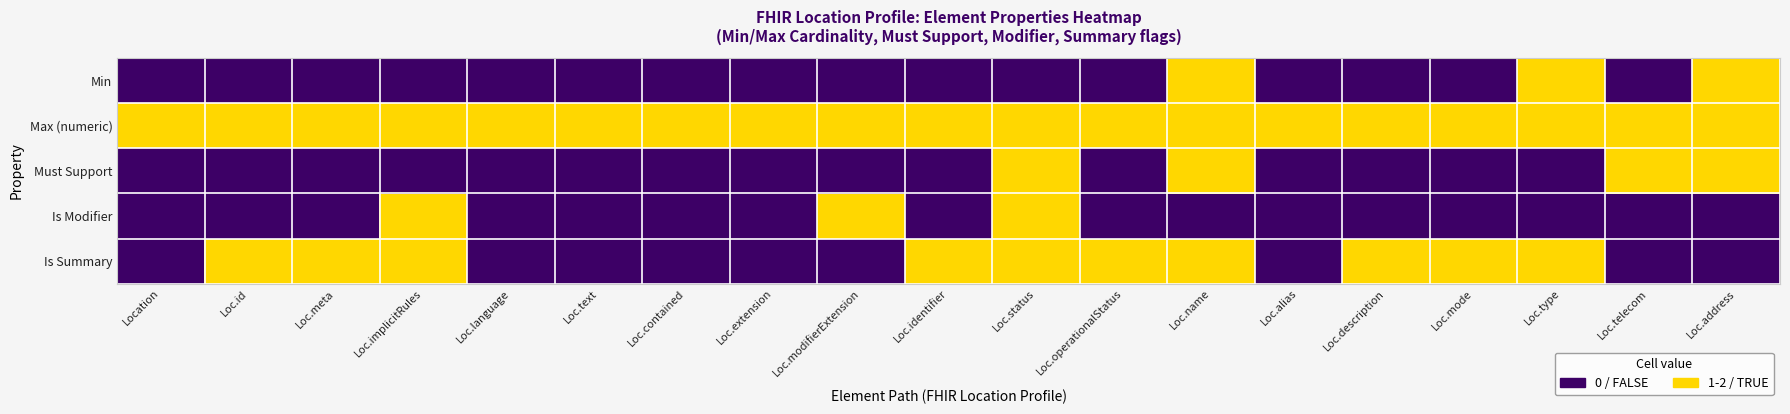

Reading left to right, transcribe all the data shown in this chart.

Min: Location=0	Loc.id=0	Loc.meta=0	Loc.implicitRules=0	Loc.language=0	Loc.text=0	Loc.contained=0	Loc.extension=0	Loc.modifierExtension=0	Loc.identifier=0	Loc.status=0	Loc.operationalStatus=0	Loc.name=1	Loc.alias=0	Loc.description=0	Loc.mode=0	Loc.type=1	Loc.telecom=0	Loc.address=1
Max (numeric): Location=2	Loc.id=1	Loc.meta=1	Loc.implicitRules=1	Loc.language=1	Loc.text=1	Loc.contained=2	Loc.extension=2	Loc.modifierExtension=2	Loc.identifier=2	Loc.status=1	Loc.operationalStatus=1	Loc.name=1	Loc.alias=2	Loc.description=1	Loc.mode=1	Loc.type=1	Loc.telecom=2	Loc.address=1
Must Support: Location=0	Loc.id=0	Loc.meta=0	Loc.implicitRules=0	Loc.language=0	Loc.text=0	Loc.contained=0	Loc.extension=0	Loc.modifierExtension=0	Loc.identifier=0	Loc.status=1	Loc.operationalStatus=0	Loc.name=1	Loc.alias=0	Loc.description=0	Loc.mode=0	Loc.type=0	Loc.telecom=1	Loc.address=1
Is Modifier: Location=0	Loc.id=0	Loc.meta=0	Loc.implicitRules=1	Loc.language=0	Loc.text=0	Loc.contained=0	Loc.extension=0	Loc.modifierExtension=1	Loc.identifier=0	Loc.status=1	Loc.operationalStatus=0	Loc.name=0	Loc.alias=0	Loc.description=0	Loc.mode=0	Loc.type=0	Loc.telecom=0	Loc.address=0
Is Summary: Location=0	Loc.id=1	Loc.meta=1	Loc.implicitRules=1	Loc.language=0	Loc.text=0	Loc.contained=0	Loc.extension=0	Loc.modifierExtension=0	Loc.identifier=1	Loc.status=1	Loc.operationalStatus=1	Loc.name=1	Loc.alias=0	Loc.description=1	Loc.mode=1	Loc.type=1	Loc.telecom=0	Loc.address=0